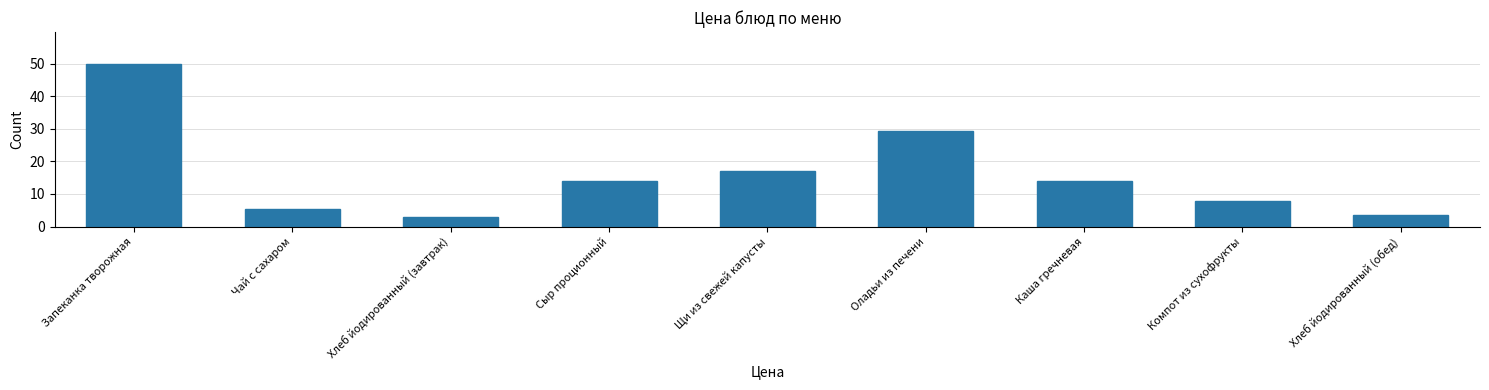

Reading left to right, extract all data points from this chart.

Запеканка творожная=49.8	Чай с сахаром=5.4	Хлеб йодированный (завтрак)=2.9	Сыр проционный=13.9	Щи из свежей капусты=17.1	Оладьи из печени=29.5	Каша гречневая=13.9	Компот из сухофрукты=7.9	Хлеб йодированный (обед)=3.6